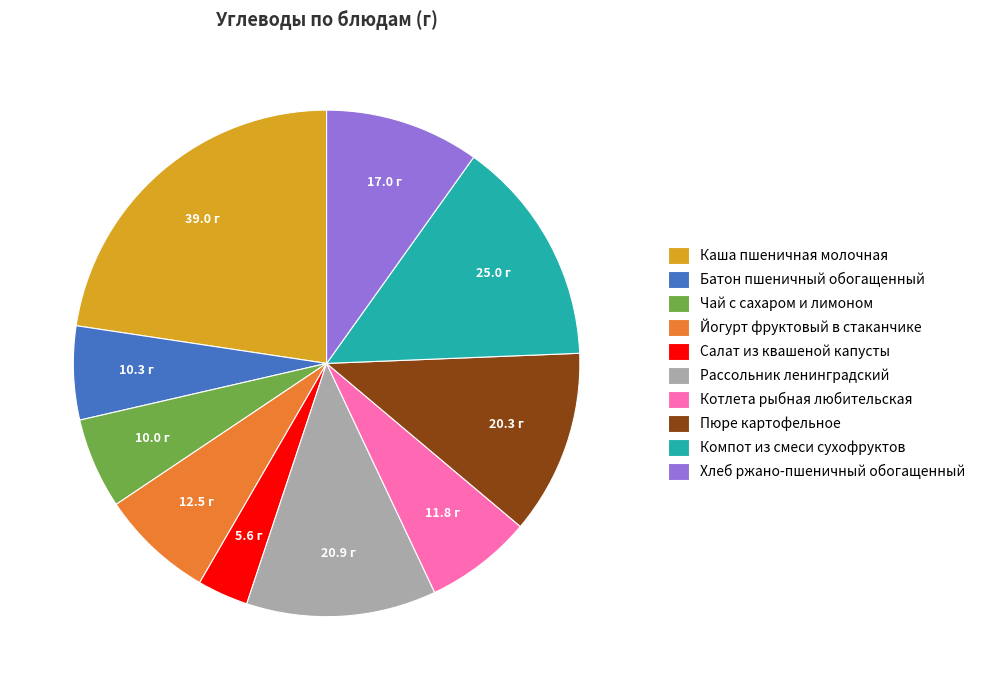

True or false: Котлета рыбная любительская accounts for 7% of the total.

True